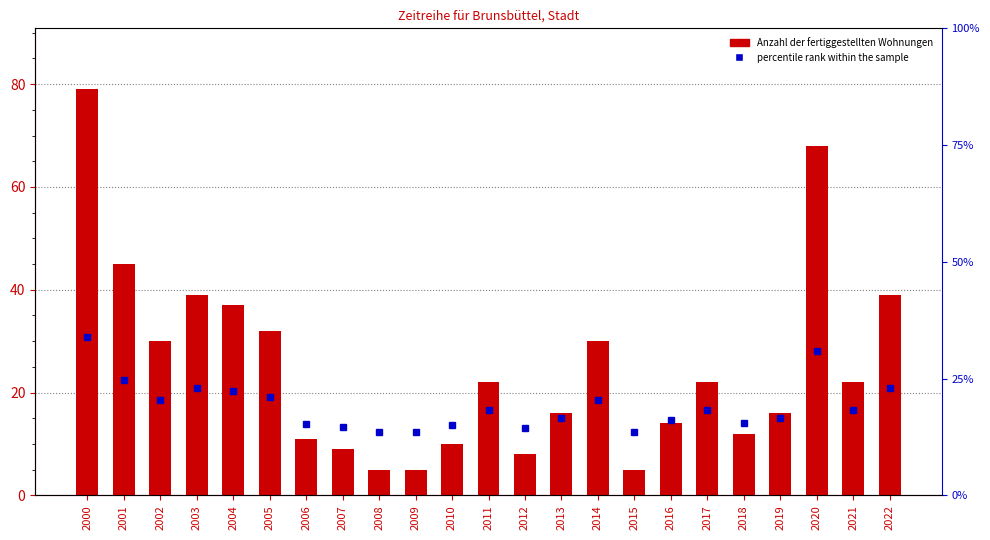

Reading left to right, what are all the values shown in this chart?

2000=79	2001=45	2002=30	2003=39	2004=37	2005=32	2006=11	2007=9	2008=5	2009=5	2010=10	2011=22	2012=8	2013=16	2014=30	2015=5	2016=14	2017=22	2018=12	2019=16	2020=68	2021=22	2022=39